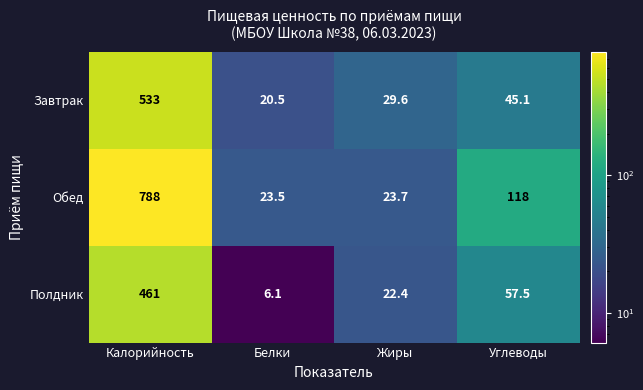

What is the total value across all series at Жиры?

75.7